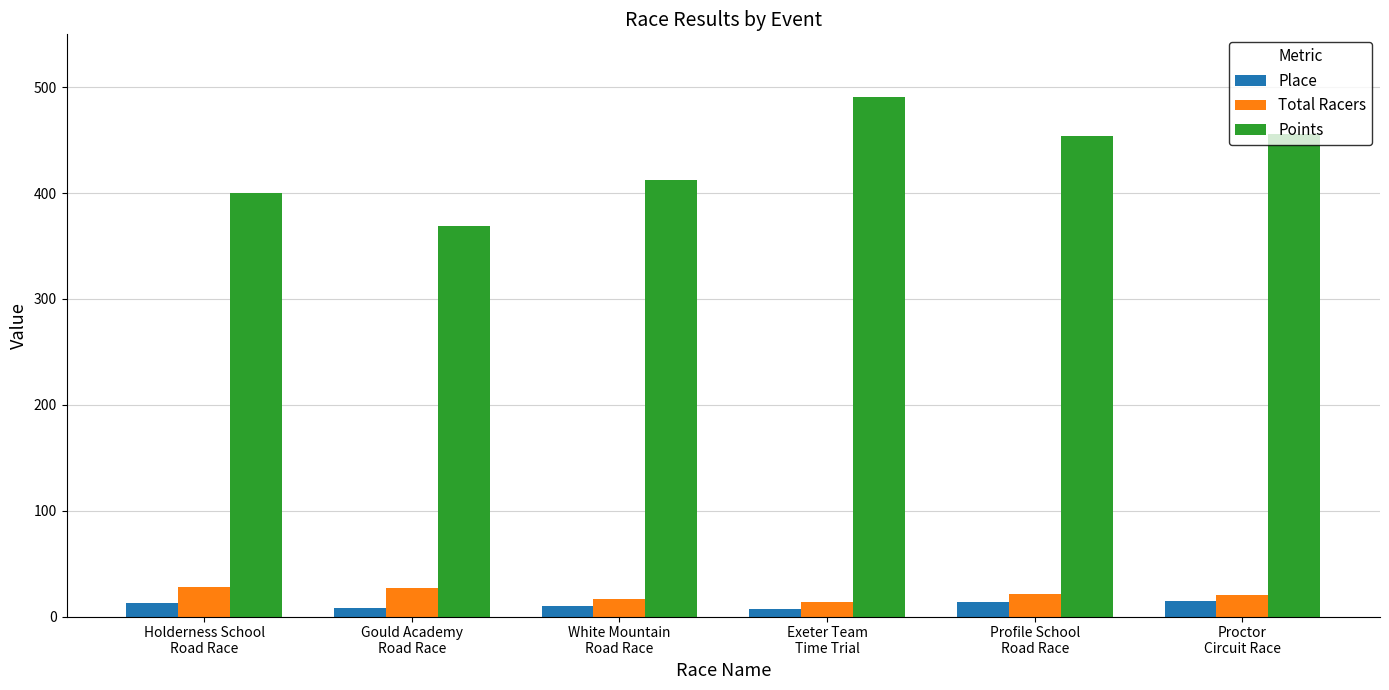

What is the approximate value of Total Racers at Profile School
Road Race?

21.0